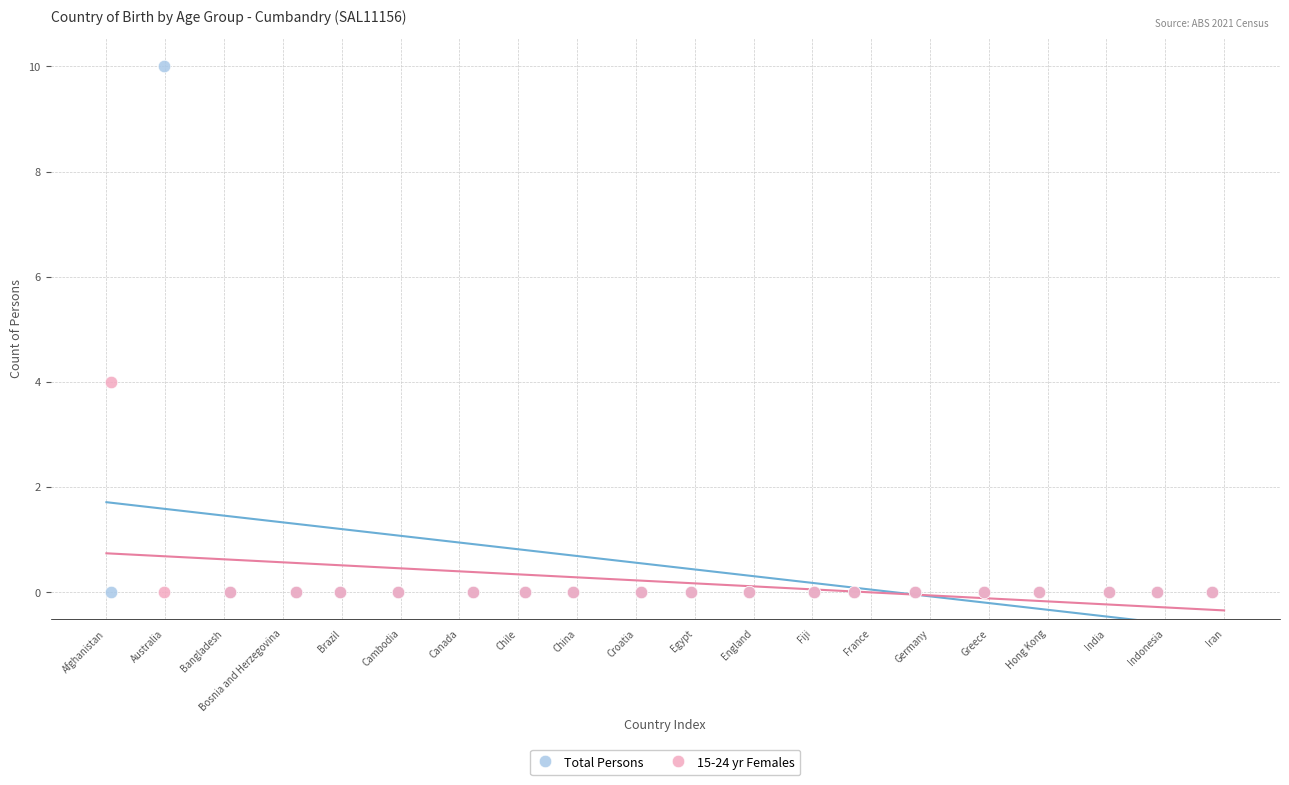

Across all series, what Y value is closest to 5?

4